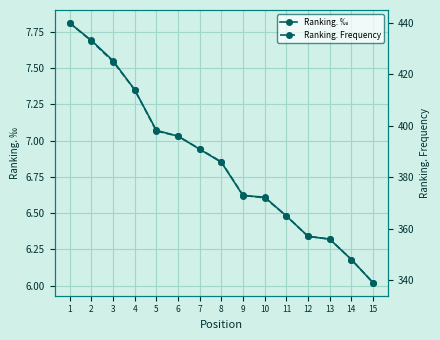

Which has a higher value, 9 or 5?

5